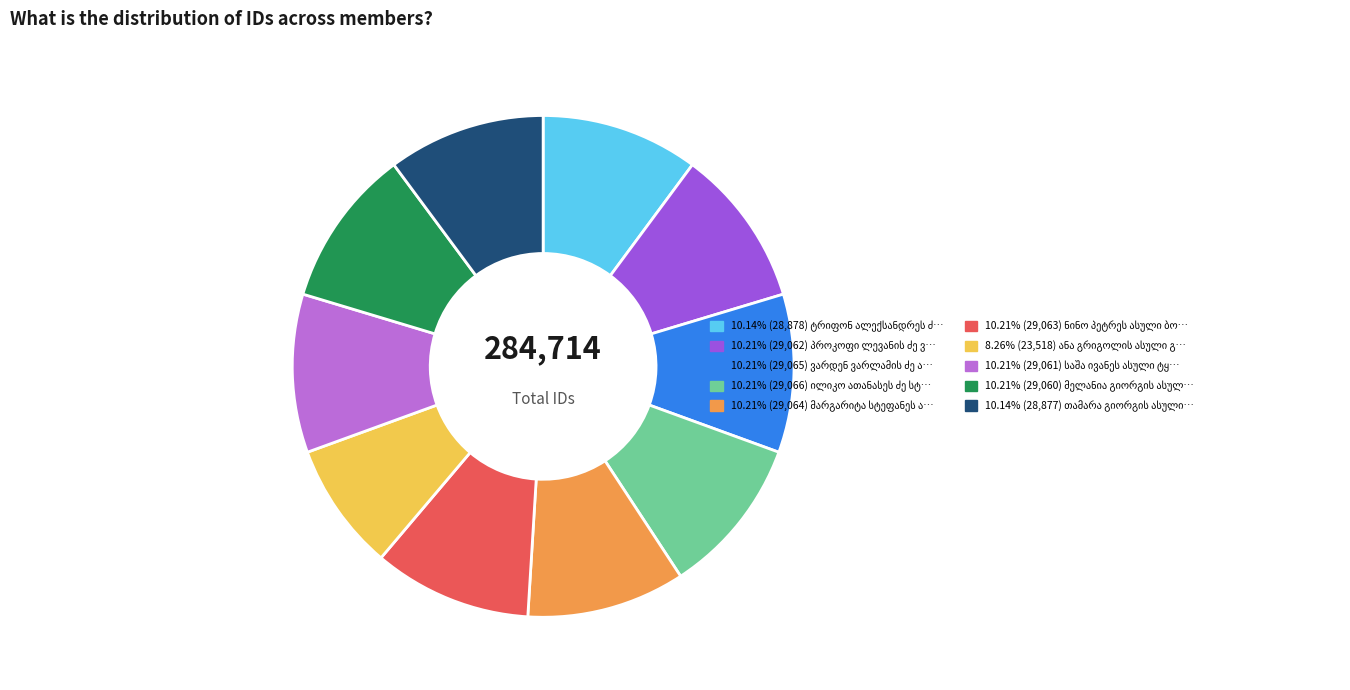

Is there a majority slice in this chart?

No